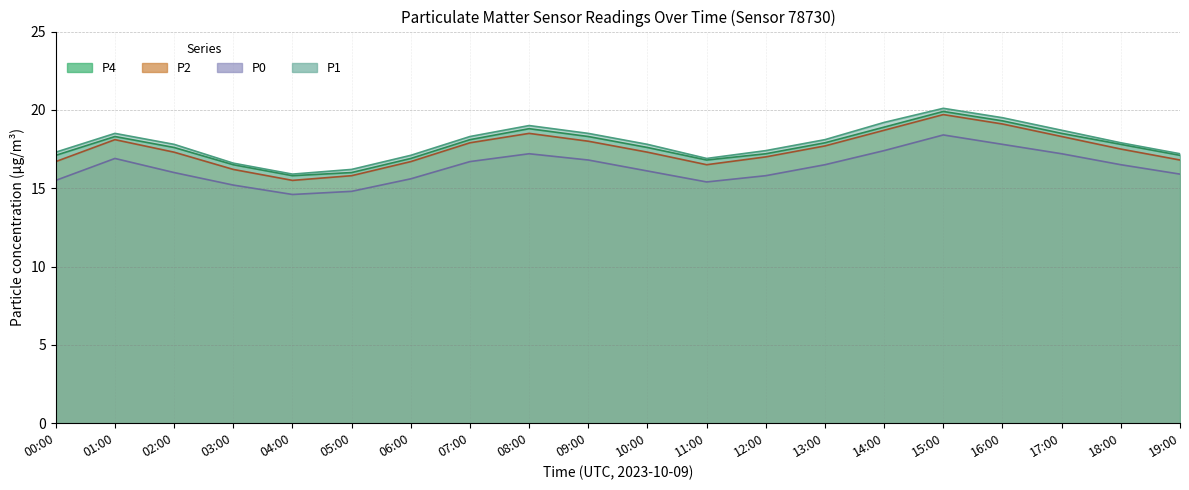

What are all the series names shown in the legend?

P1, P2, P4, P0